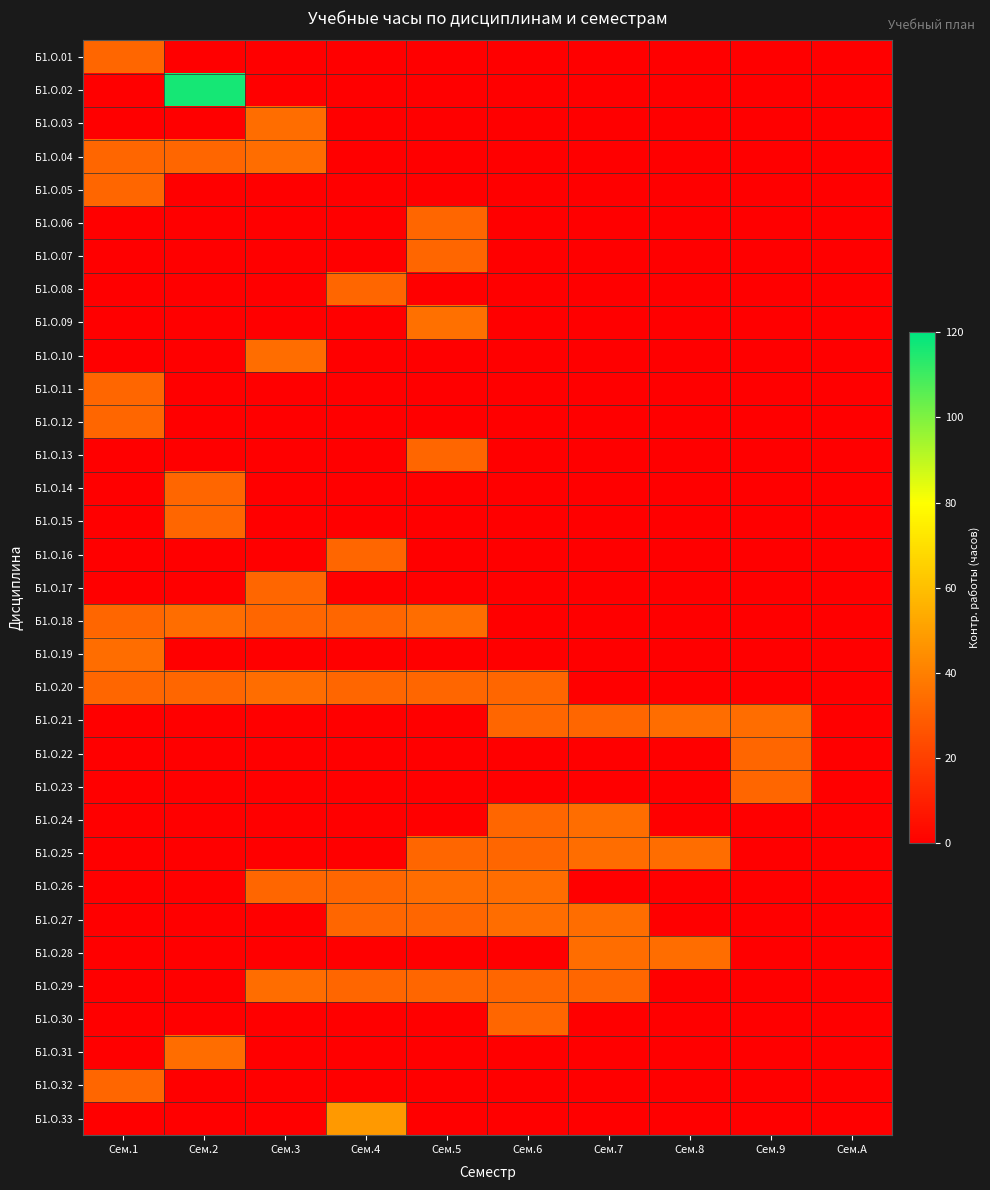

Which series has the widest spread of values?

Б1.О.02